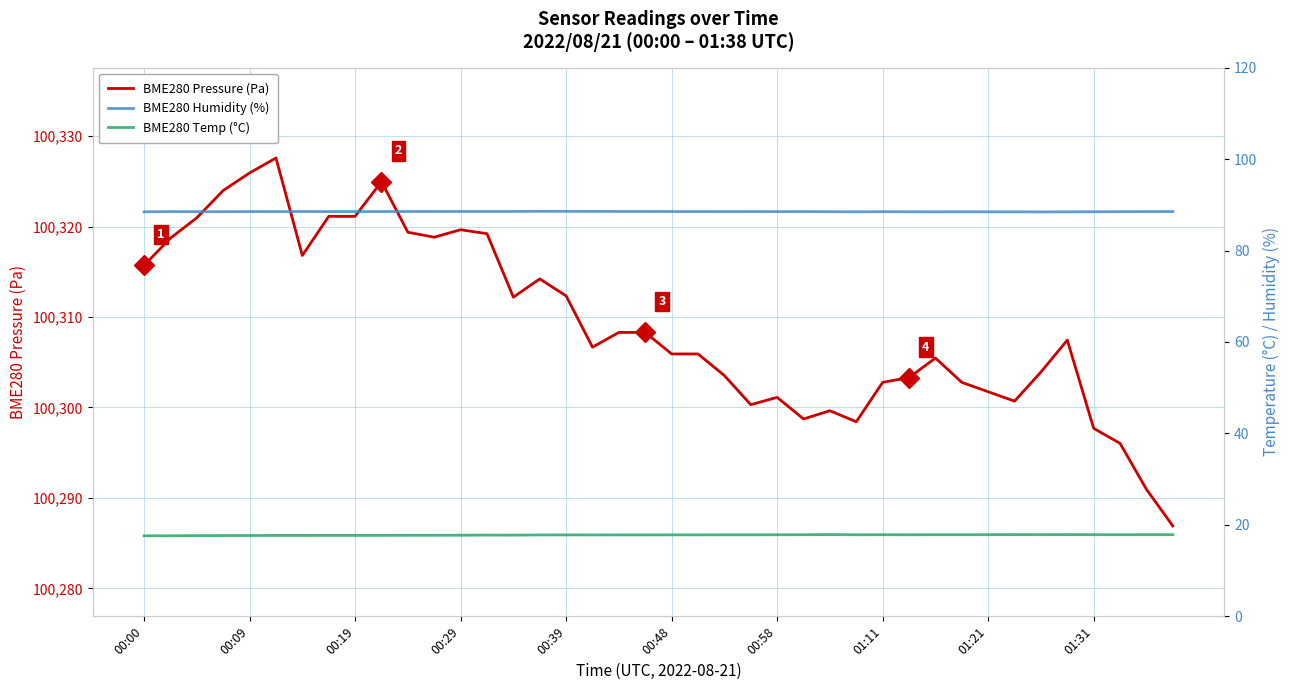

Does the chart have visible grid lines?

Yes